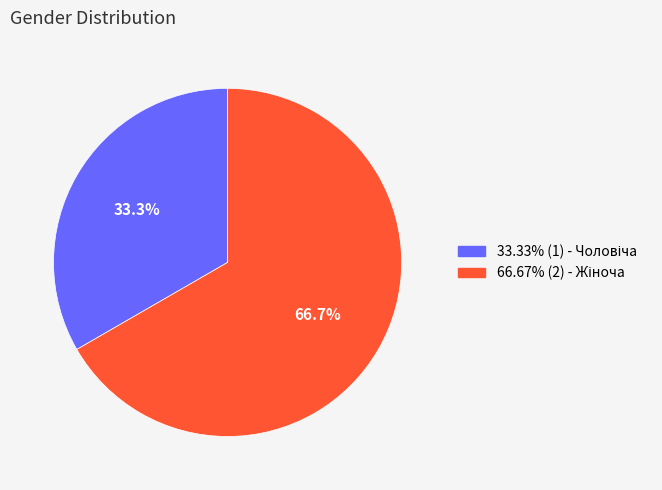

Is there any slice that represents more than half of the pie?

Yes